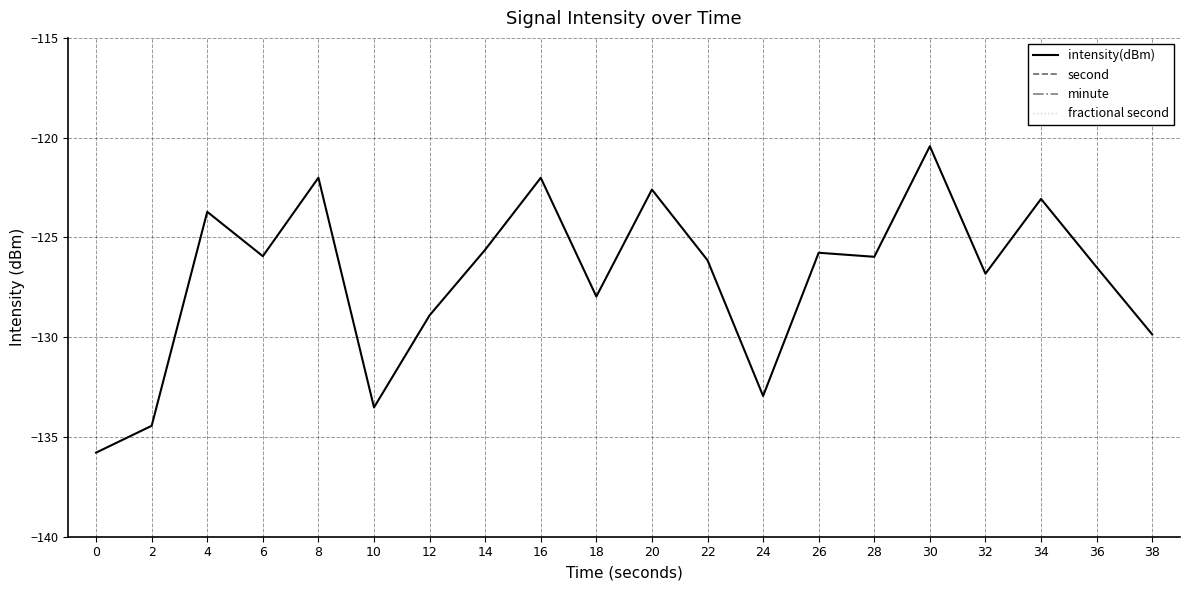

List the series in order of their peak value, highest first.

second, minute, fractional second, intensity(dBm)